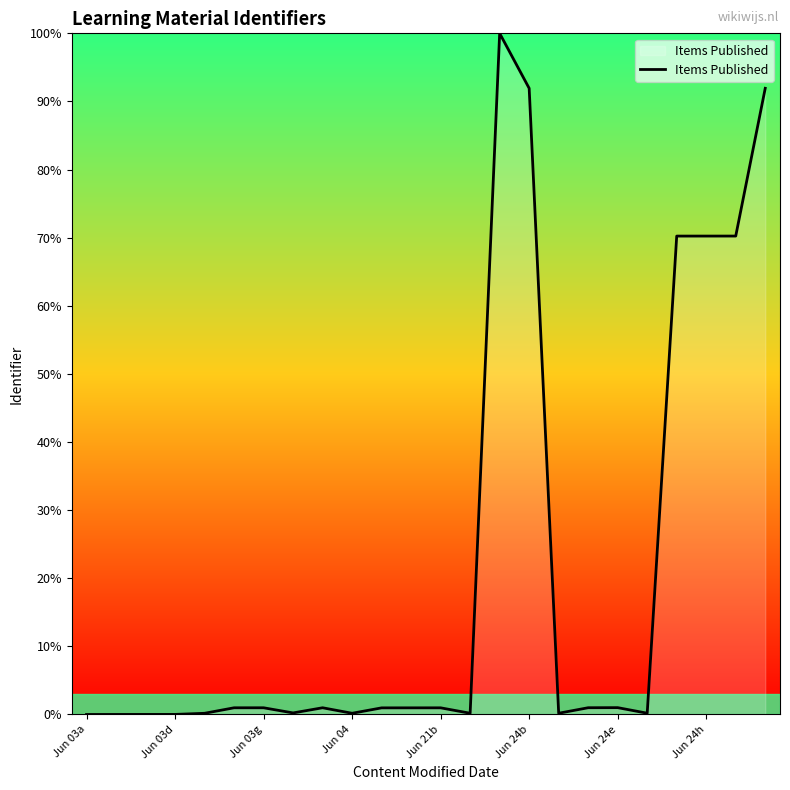

Is this an area chart (filled region under the line)?

Yes